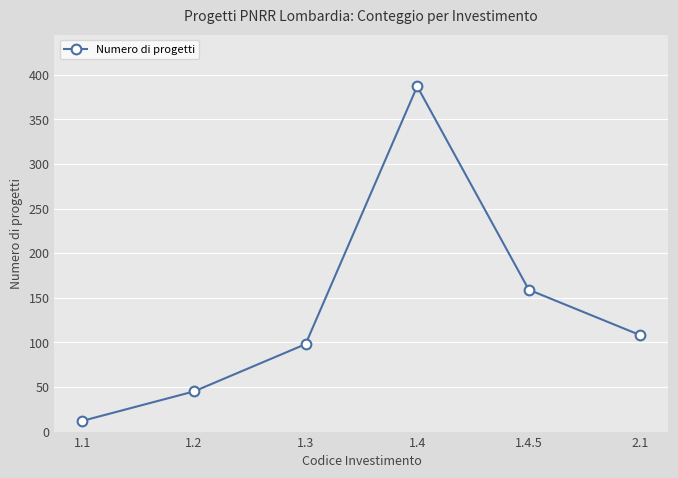

Reading left to right, extract all data points from this chart.

12	45	98	387	159	108